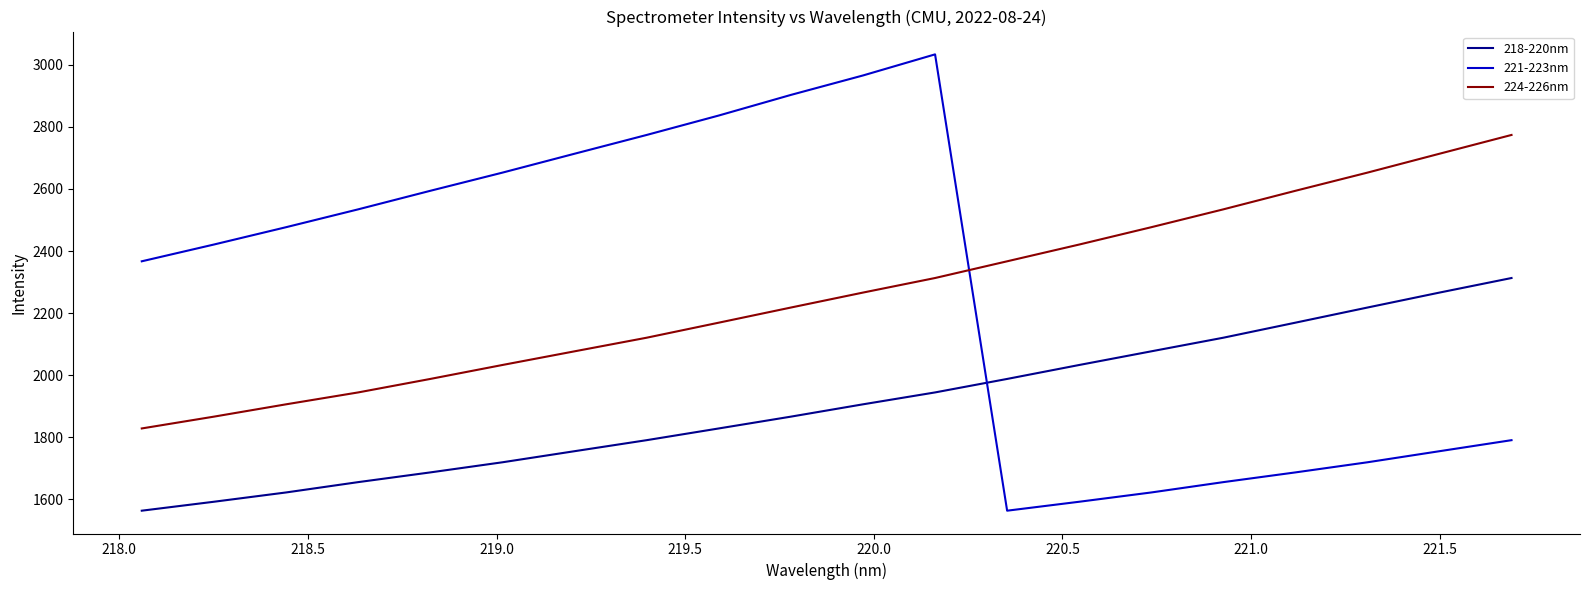

What are all the series names shown in the legend?

218-220nm, 221-223nm, 224-226nm